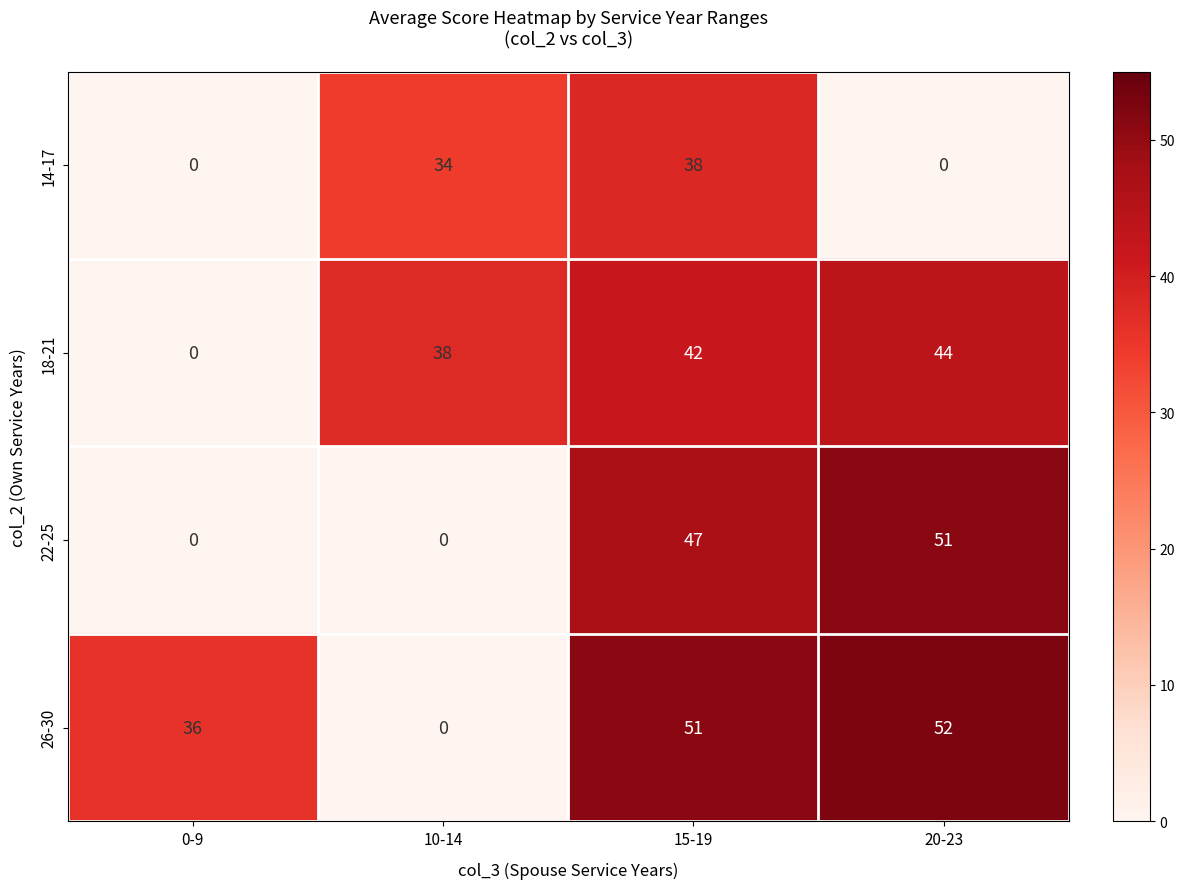

What is the highest value of the 22-25 series?

51